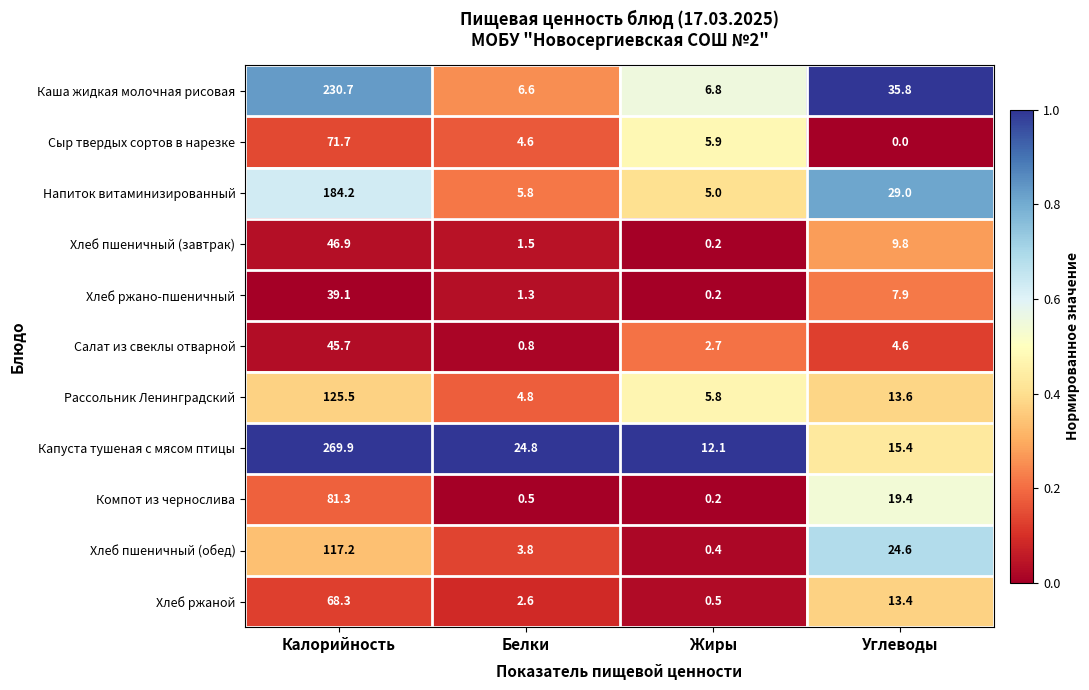

Which series has the largest total across all categories?

Капуста тушеная с мясом птицы